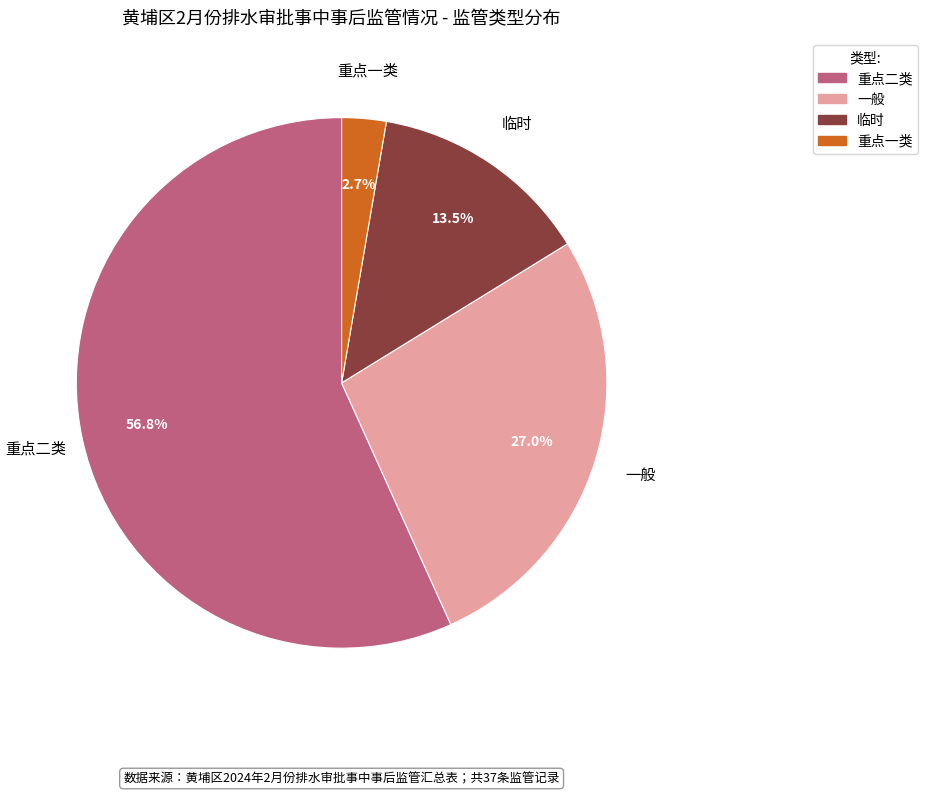

Does any single category account for the majority?

Yes